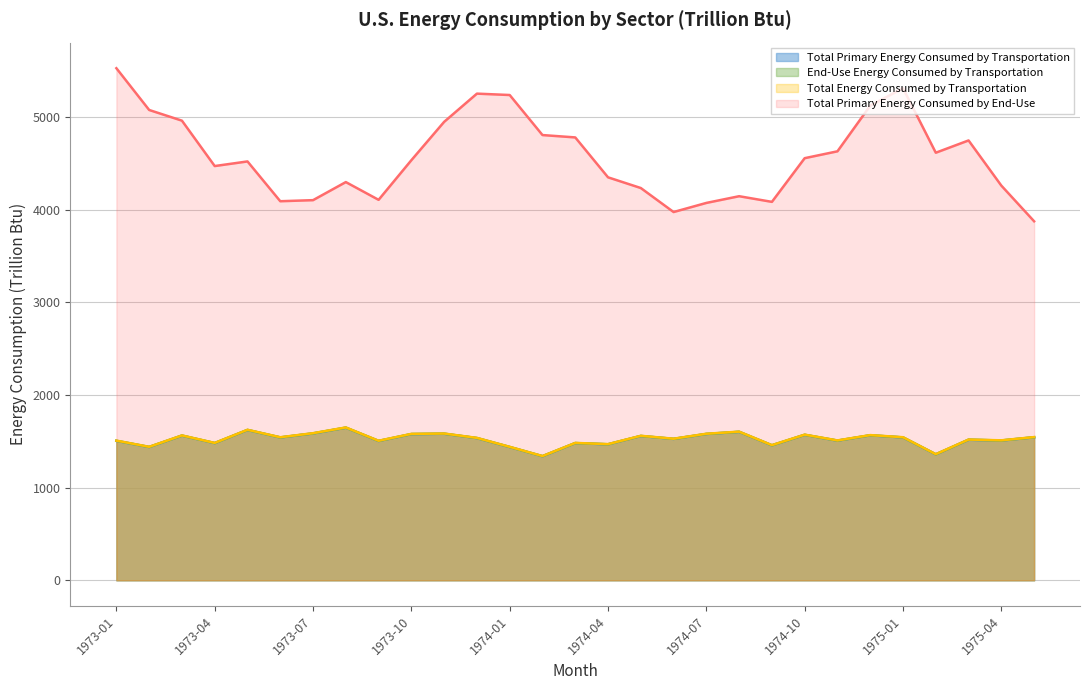

The Total Energy Consumed by Transportation series shows 1519.2 at 1975-03. True or false?

True